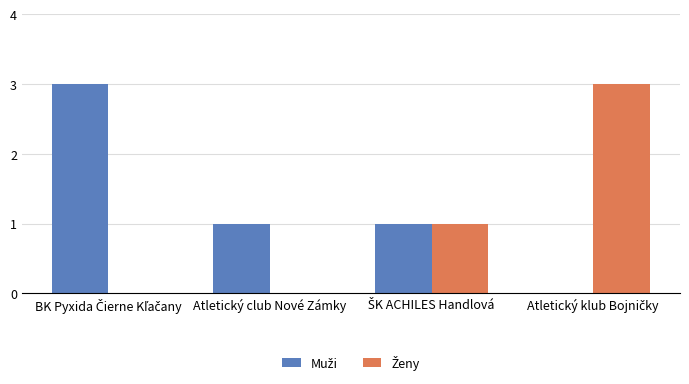

What is the greatest value displayed?

3